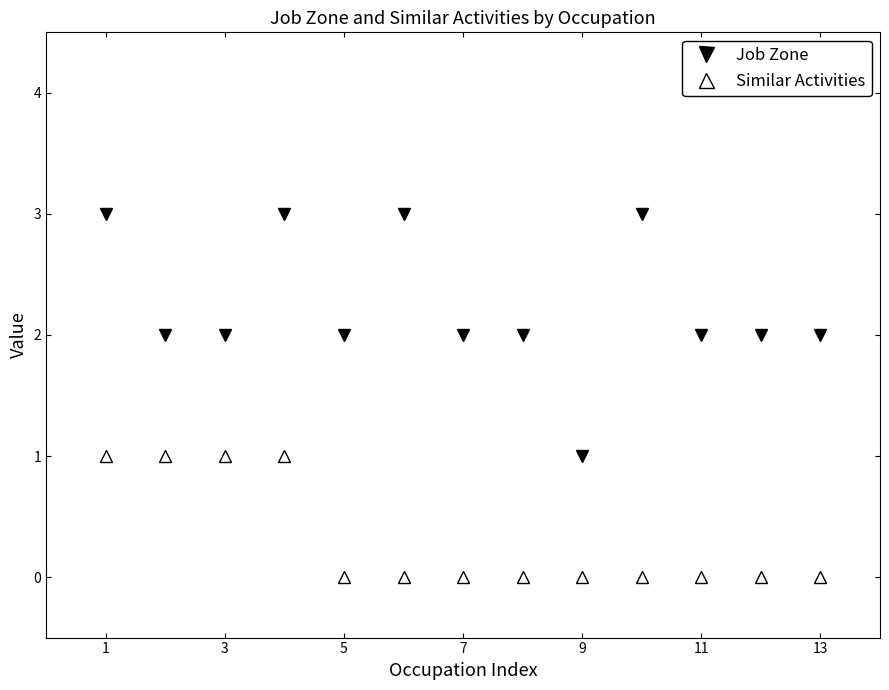

True or false: Job Zone has more than 0 interior local peaks.

True